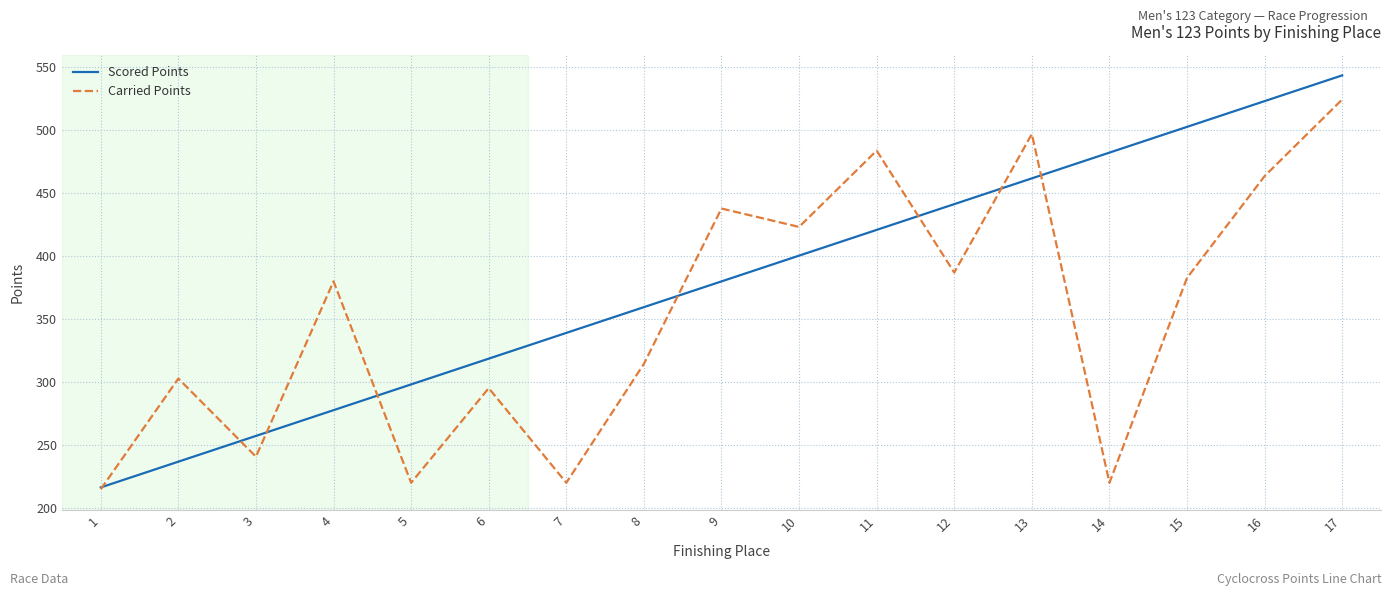

Which category has the lowest value in the Carried Points series?

1